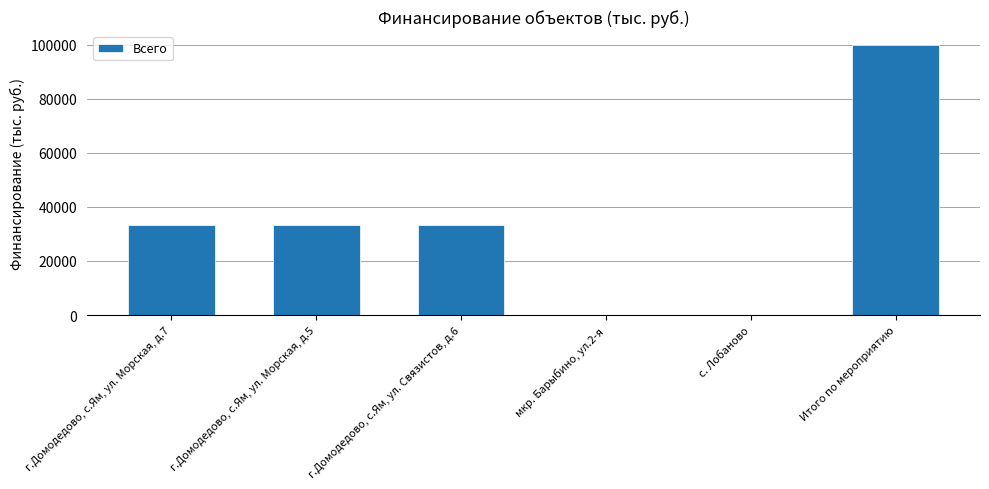

What is the greatest value displayed?

100000